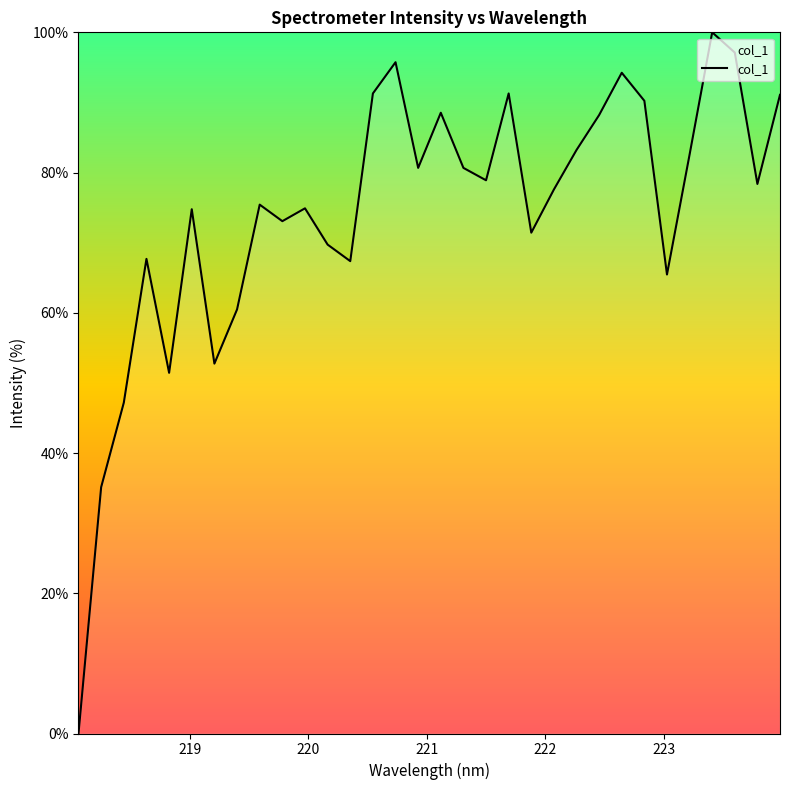

How many values are above zero?

31